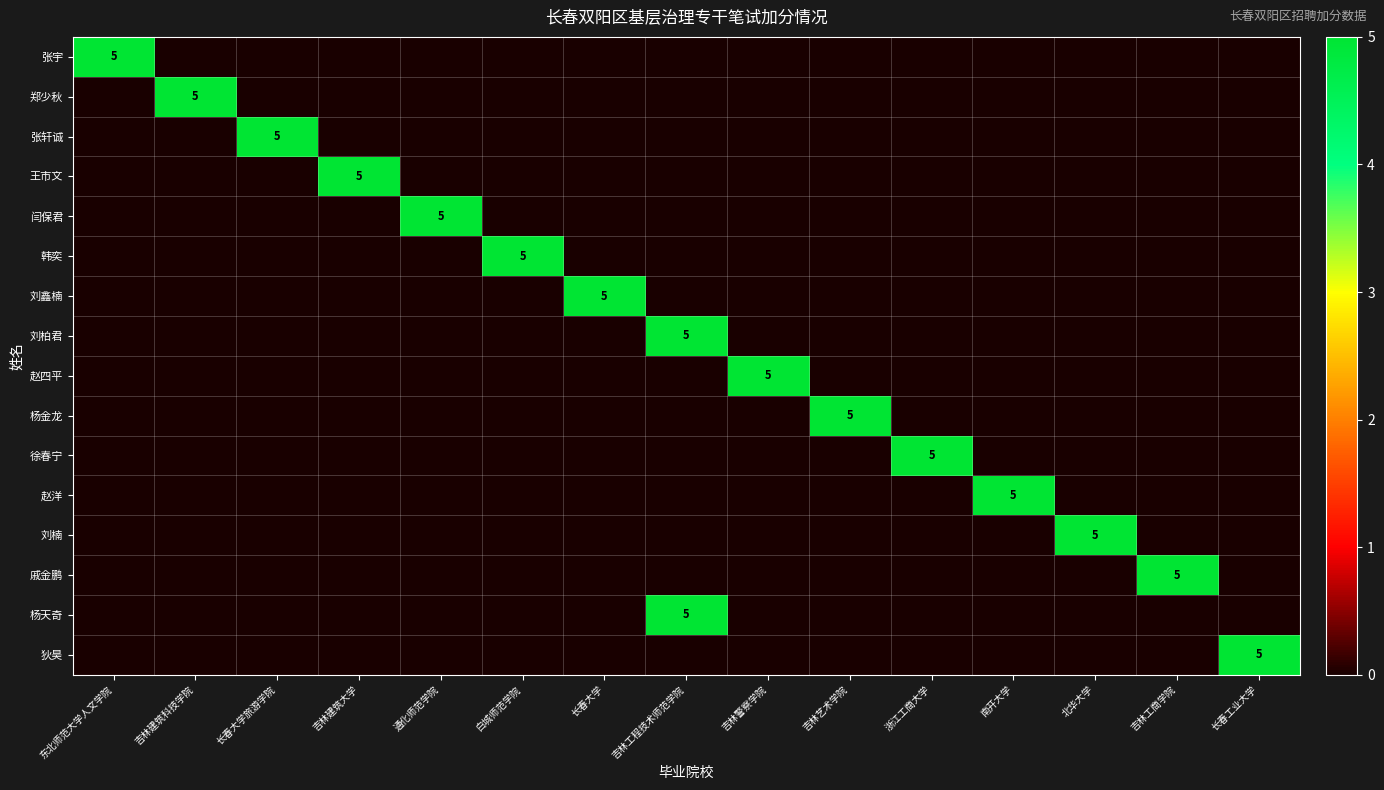

What is the sum of all 张轩诚 values?

5